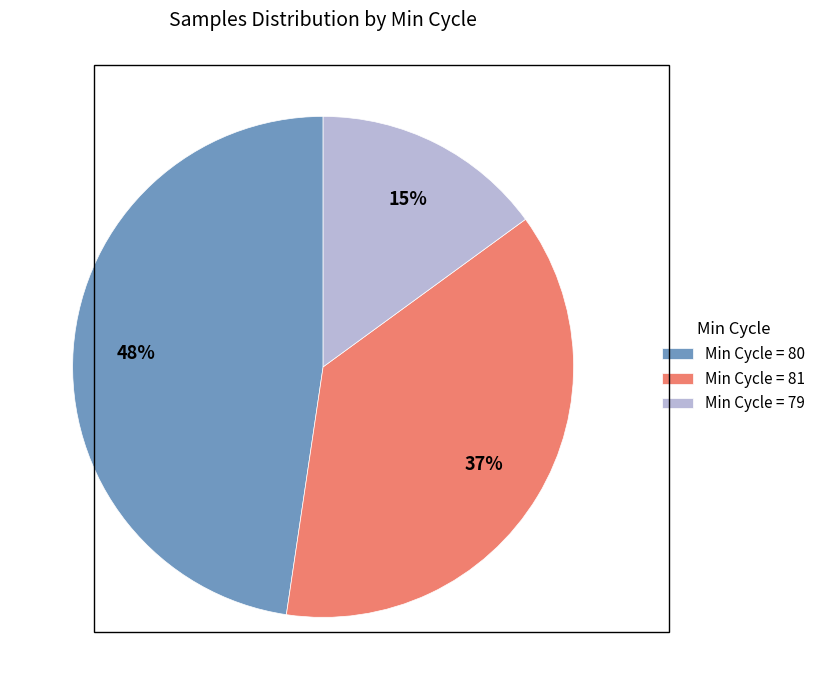

To the nearest percent, what portion does Min Cycle = 81 represent?

37%